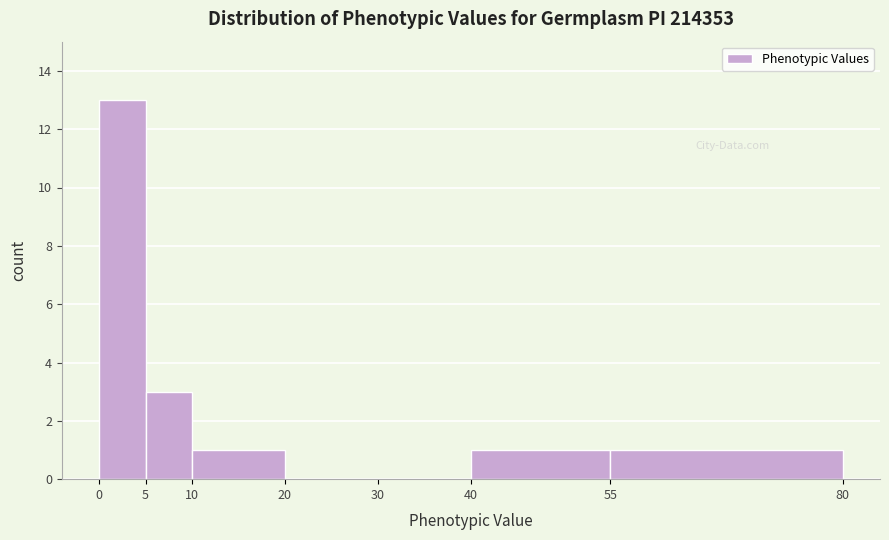

Reading left to right, list every bar in this chart as the range it spans on the x-axis followed by its height. The values are not printed on the chart, so give them approximately, as read against the axis.

0 to 5: 13
5 to 10: 3
10 to 20: 1
20 to 30: 0
30 to 40: 0
40 to 55: 1
55 to 80: 1